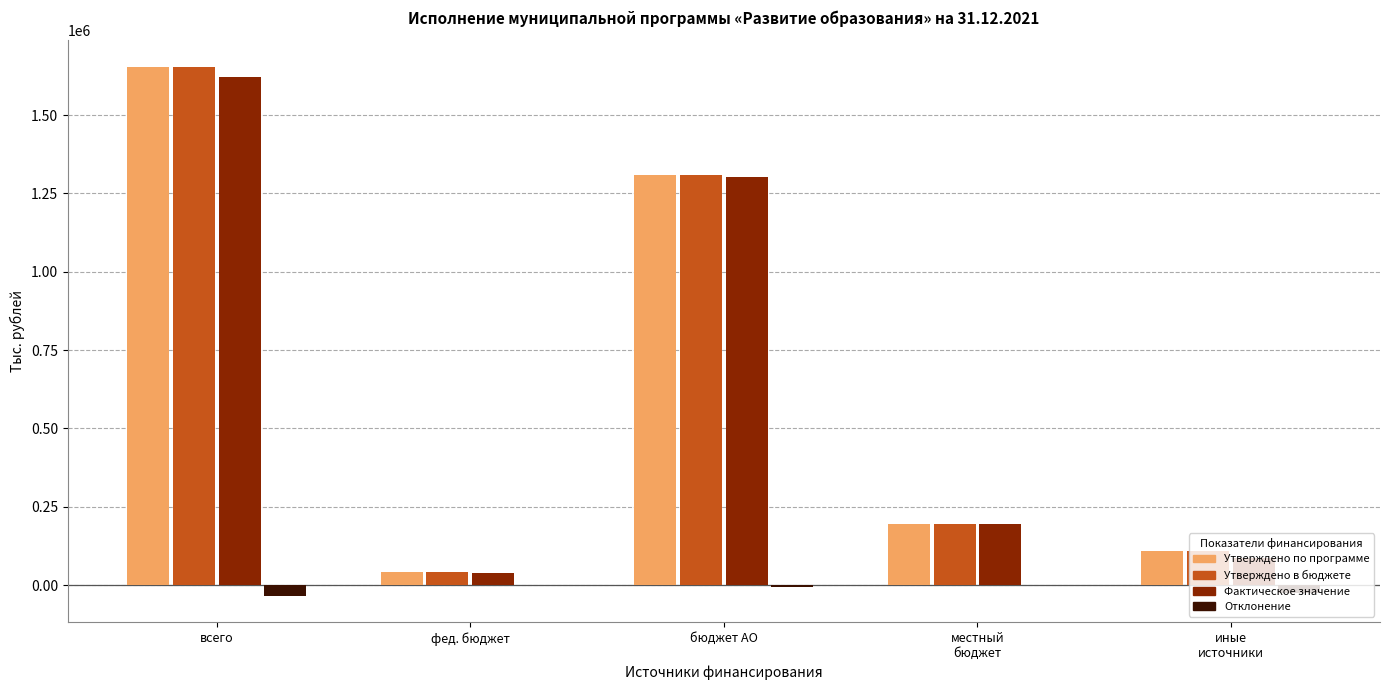

What is the maximum value shown in the chart?

1654459.9